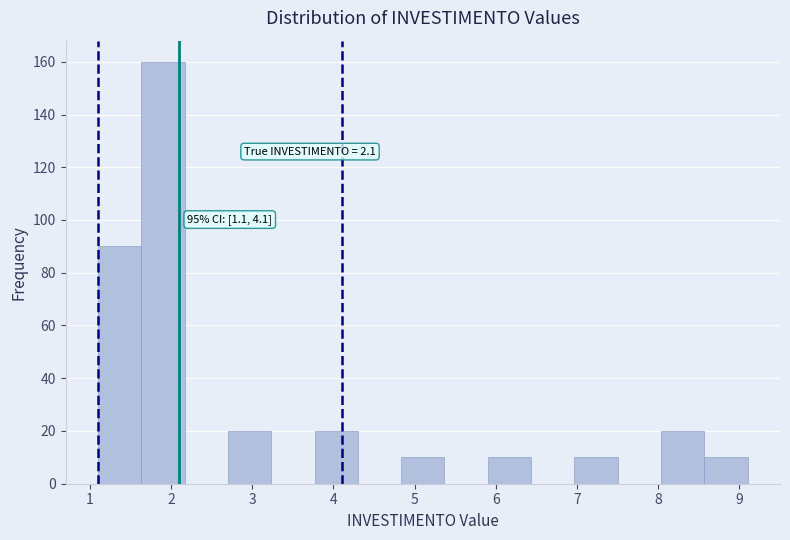

Which range on the x-axis has the tallest bar?

1.6 to 2.2